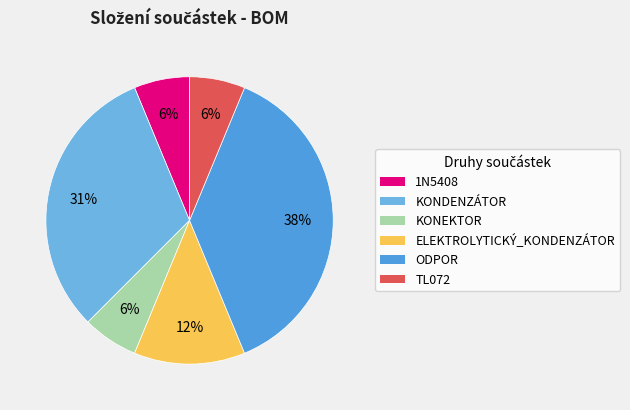

Count the number of slices in the pie.

6